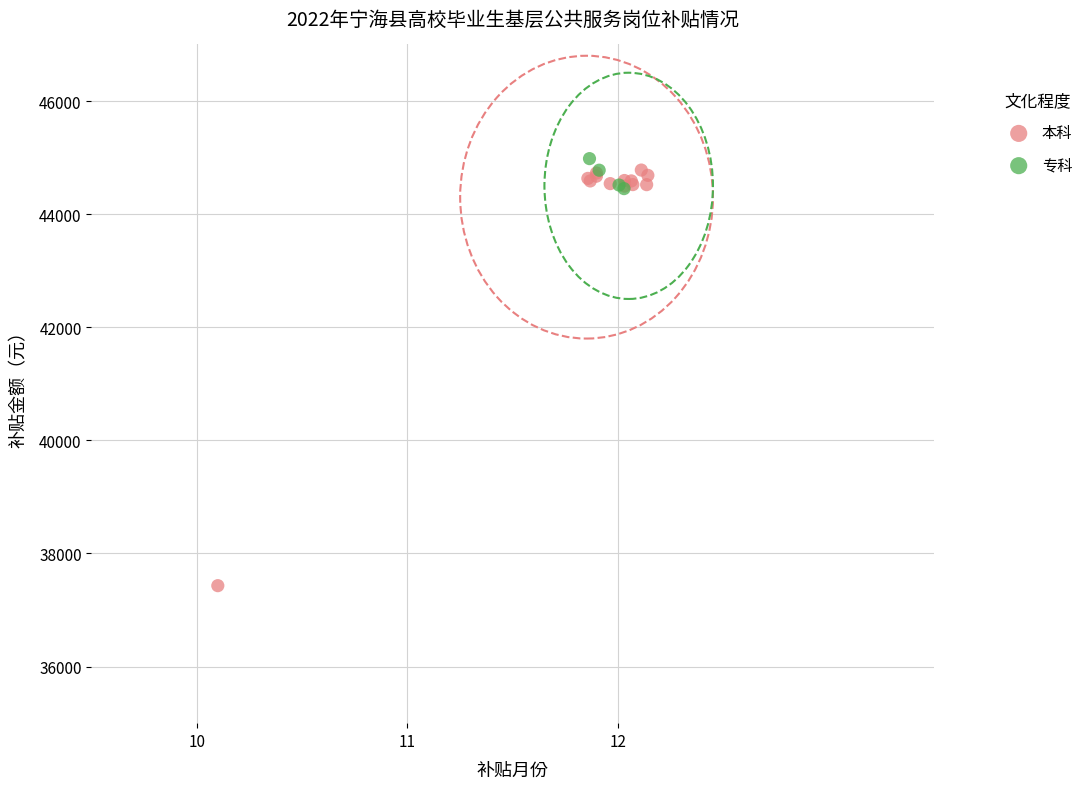

Which series reaches the minimum Y coordinate?

本科